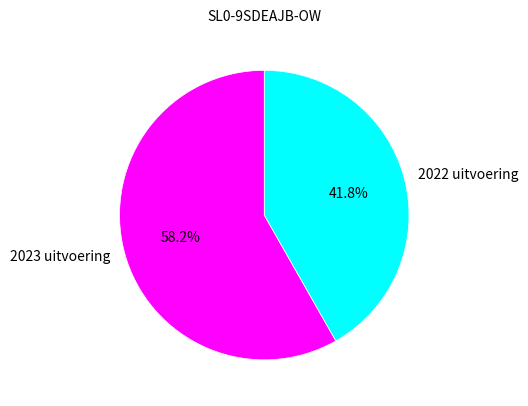

To the nearest percent, what is the difference between the 2023 uitvoering and 2022 uitvoering slice percentages?

16%